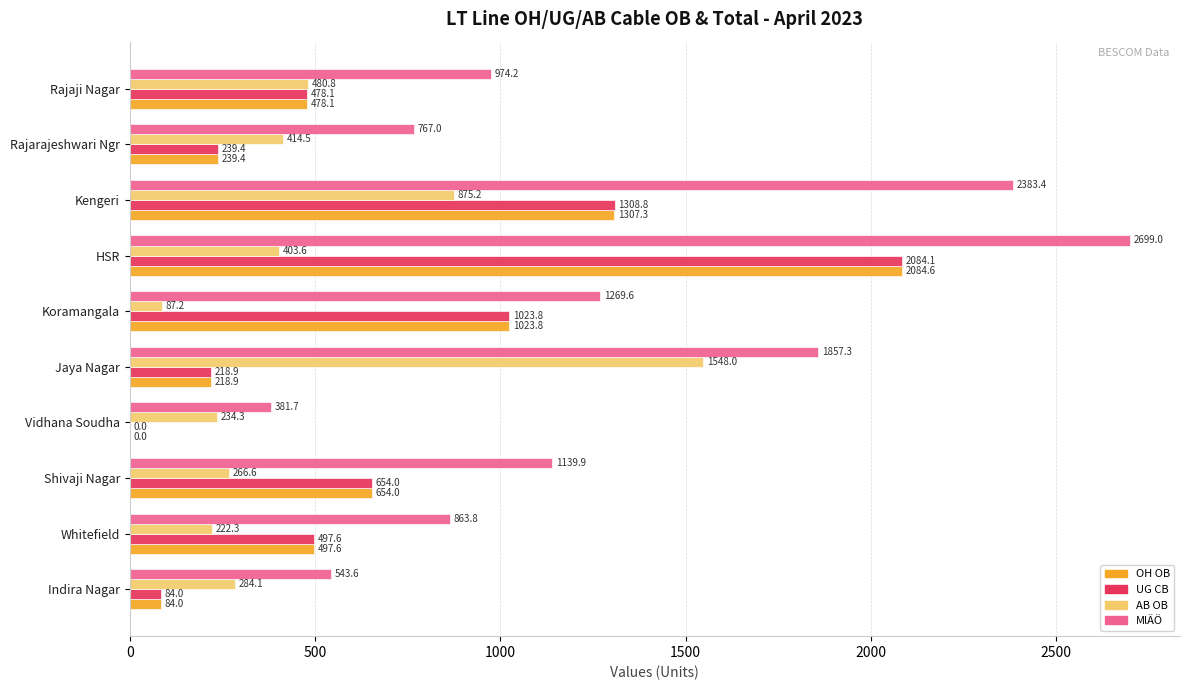

At which label is MlÄÖ closest to 1540?

Koramangala